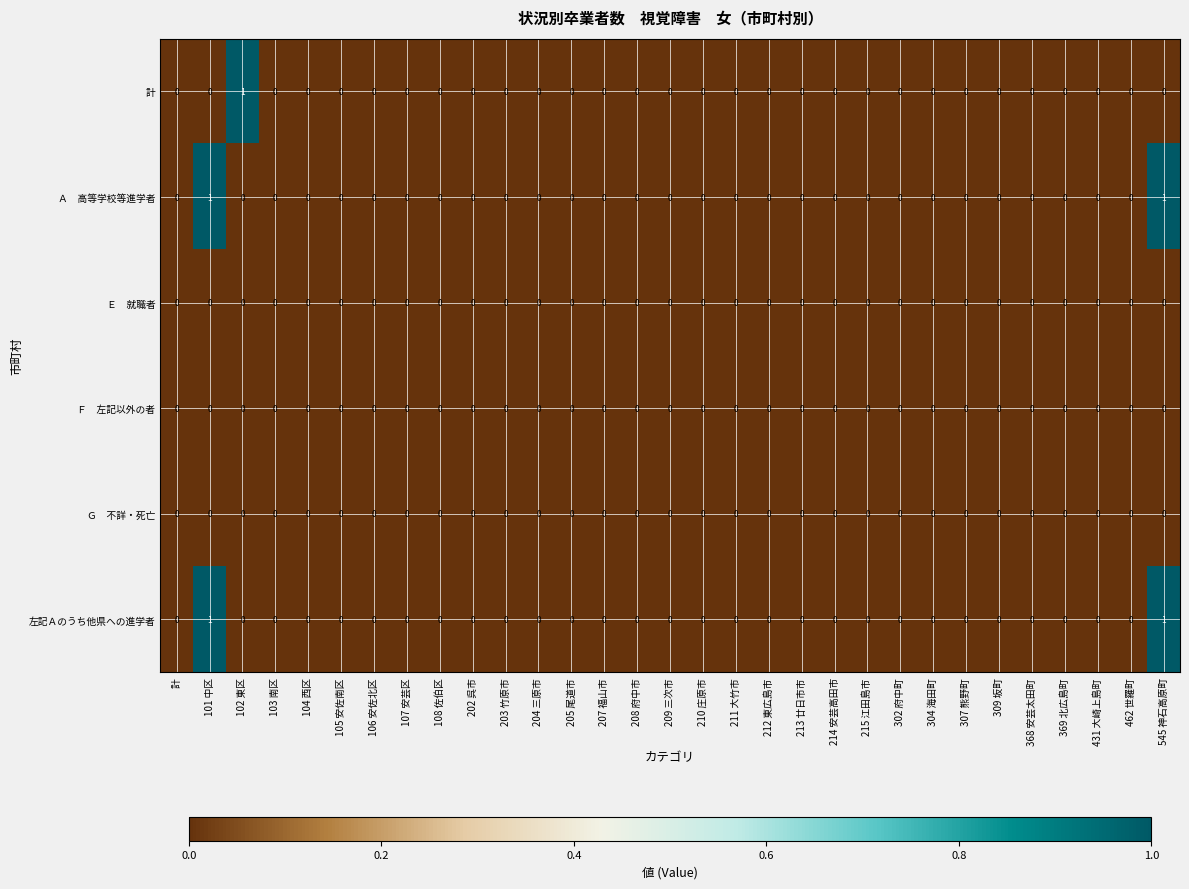

What is the total value across all series at 101 中区?

2